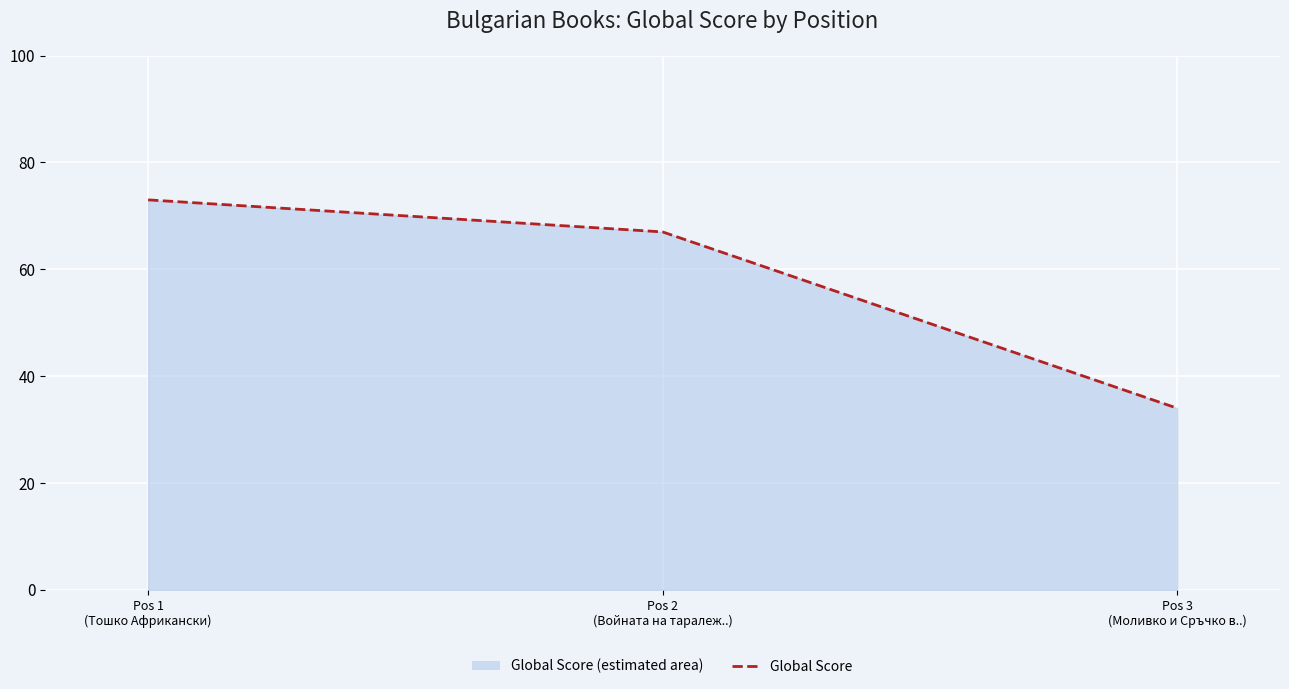

How many lines are shown in the chart?

1